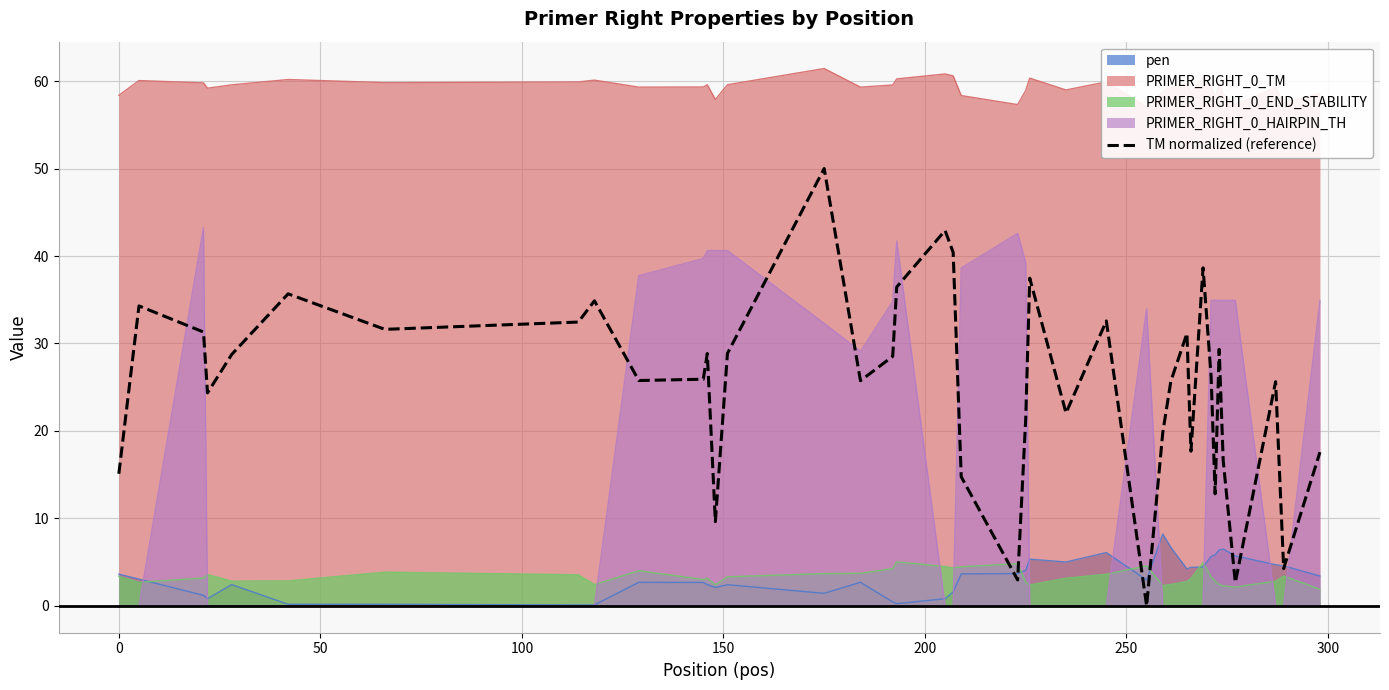

Is it true that the value at 250 is 15.5?

False